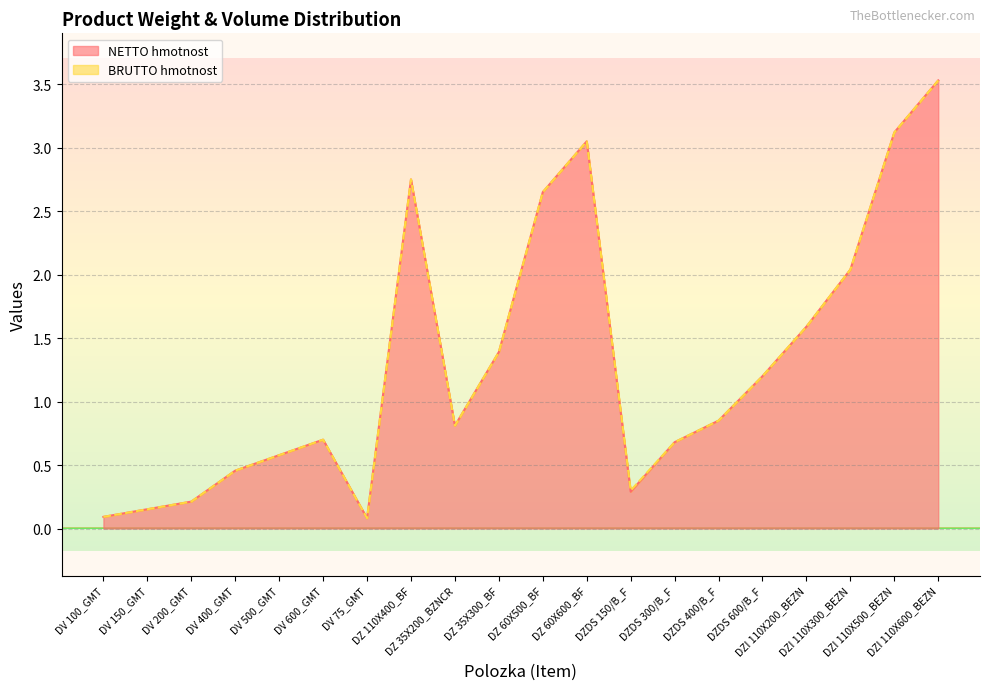

What is the difference between the NETTO hmotnost values at DV 75_GMT and DZDS 300/B_F?

0.6